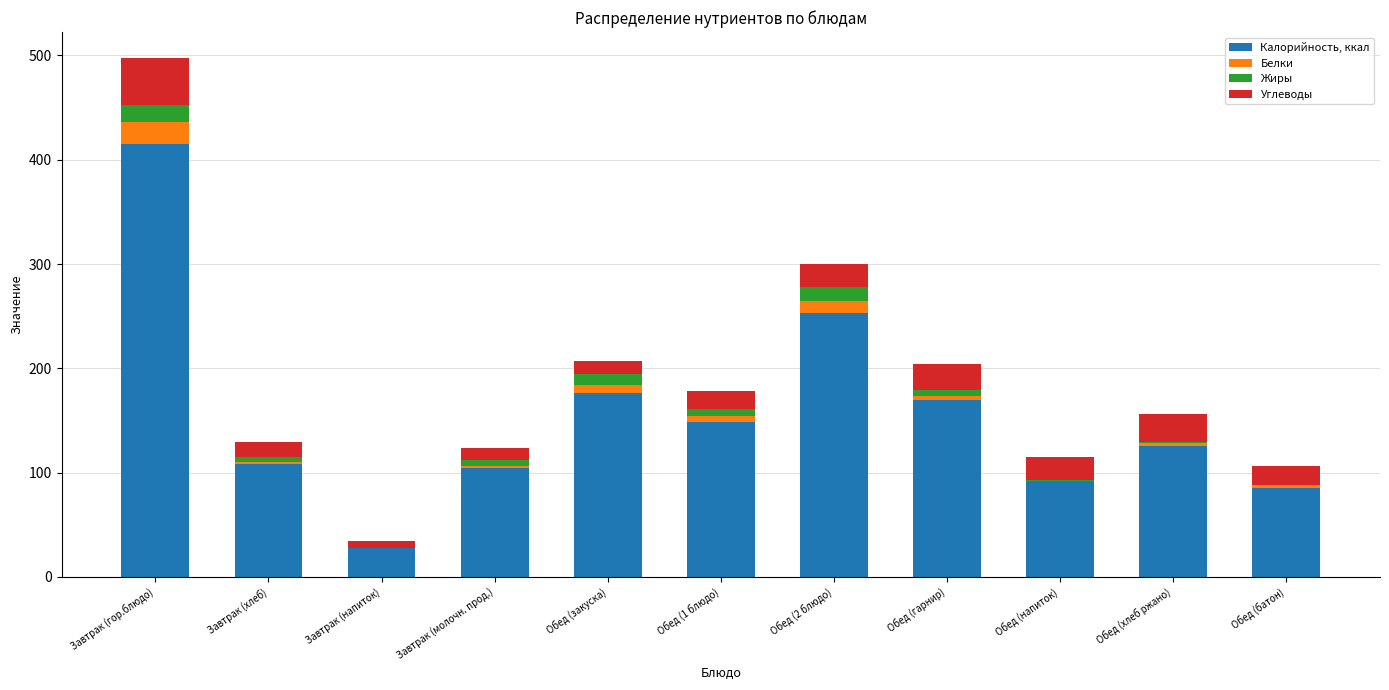

The Калорийность, ккал series shows 176.6 at Обед (закуска). True or false?

True